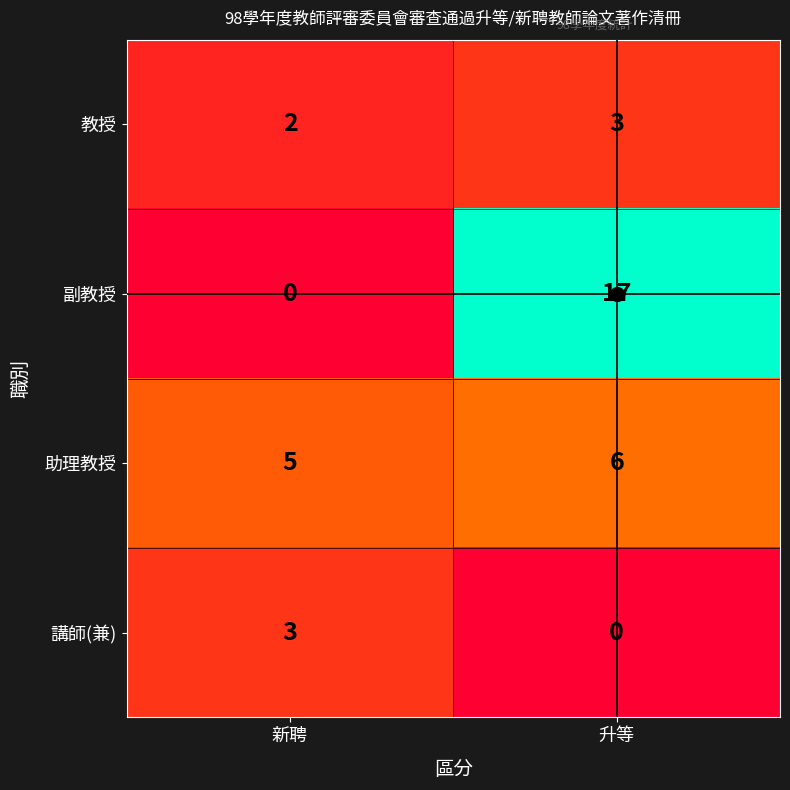

Which label corresponds to the largest value in the chart?

升等